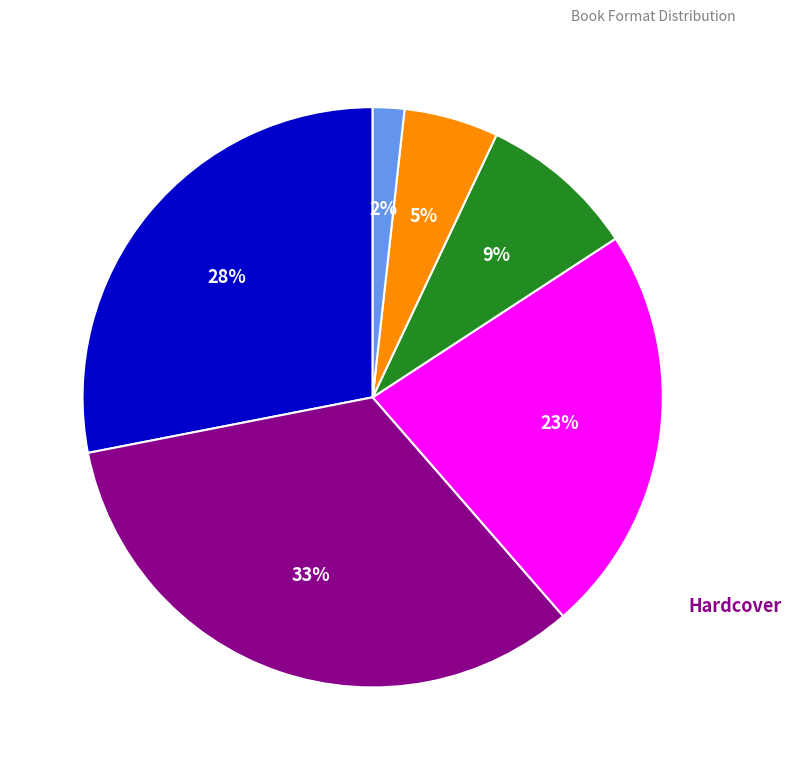

To the nearest percent, what is the average slice percentage?

17%